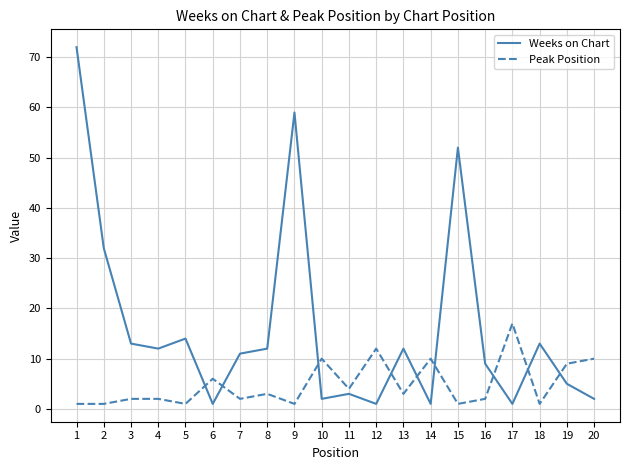

Rank the series at 12 from lowest to highest value.

Weeks on Chart, Peak Position